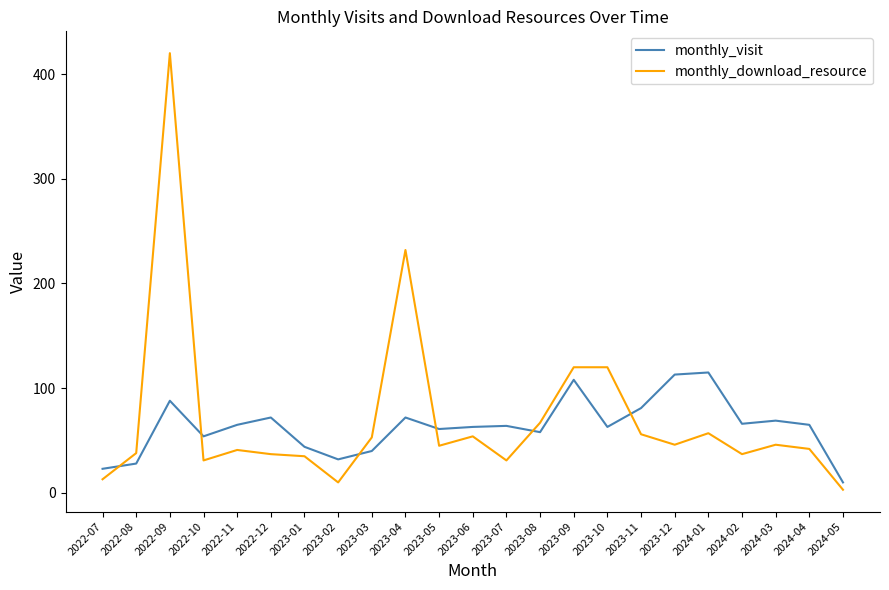

How many lines are shown in the chart?

2